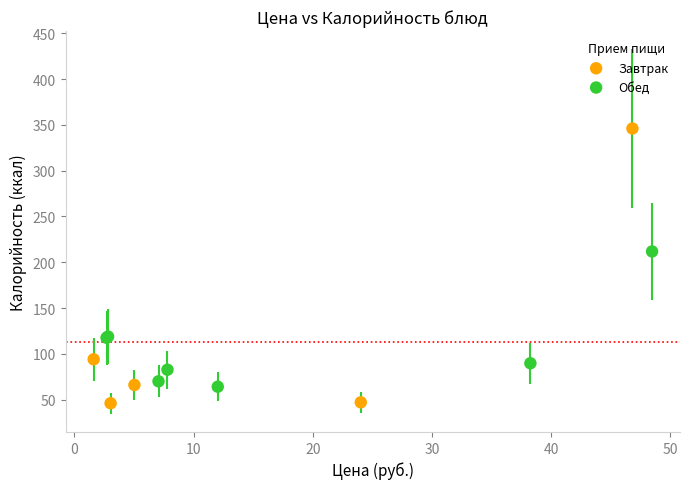

Which series has the largest Y range (max minus min)?

Завтрак